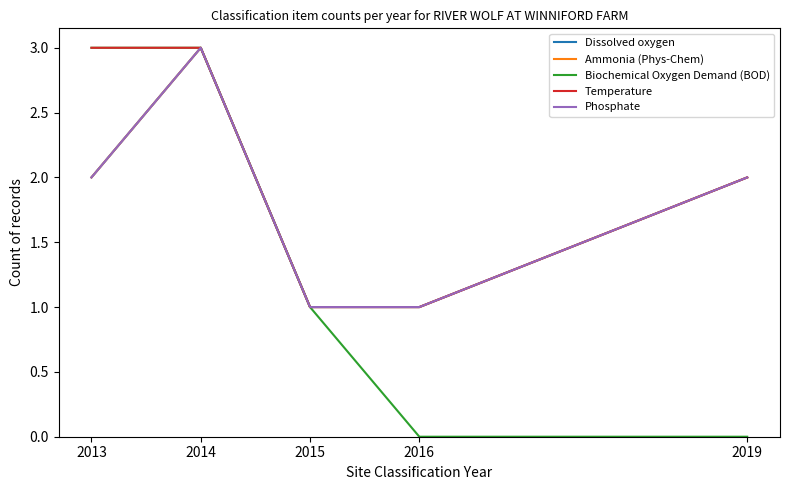

Does the chart display data point markers on the line(s)?

No